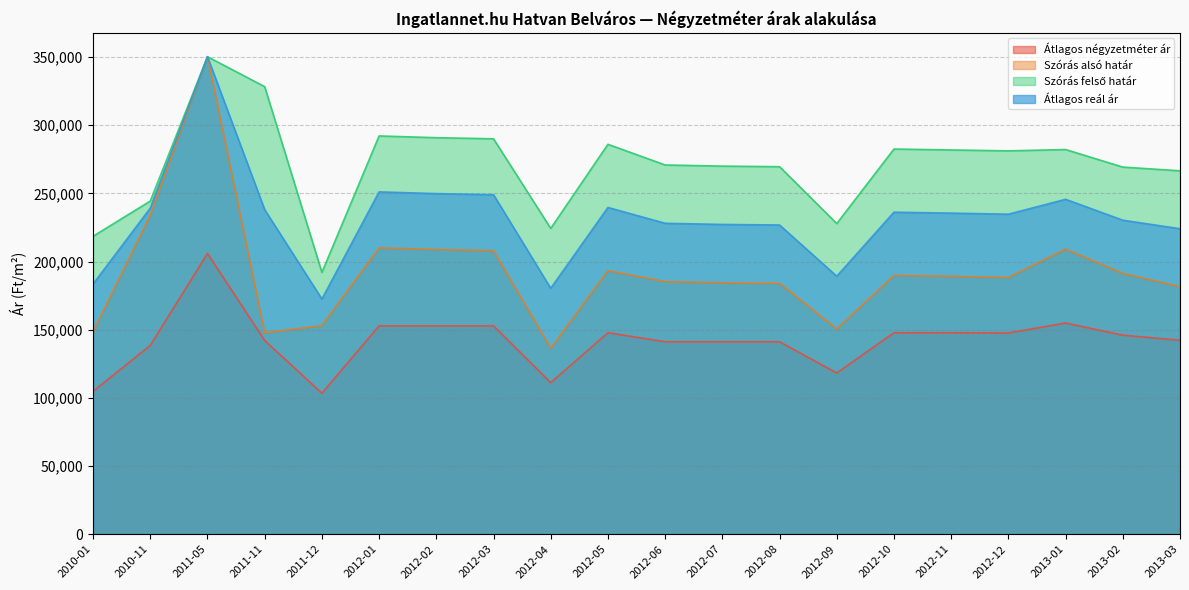

What is the sum of the Szórás felső határ values at 2012-12 and 2011-12?

473134